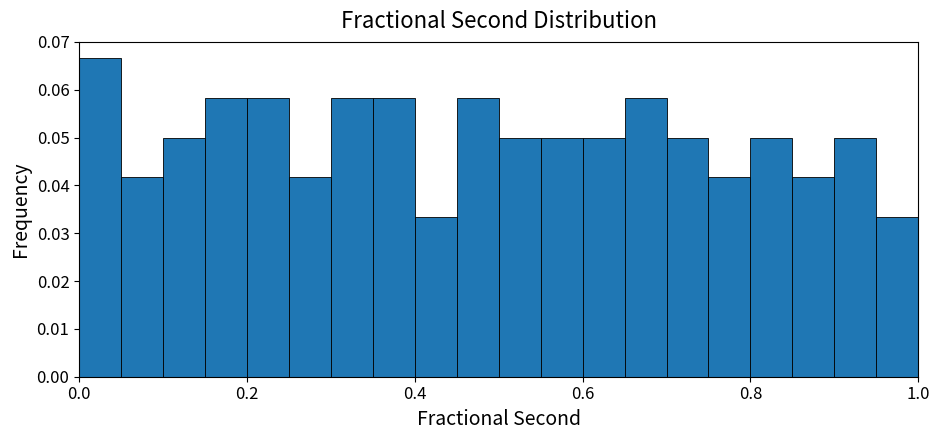

Read against the x-axis, roughly where is the centre of the tallest bar?

0.02